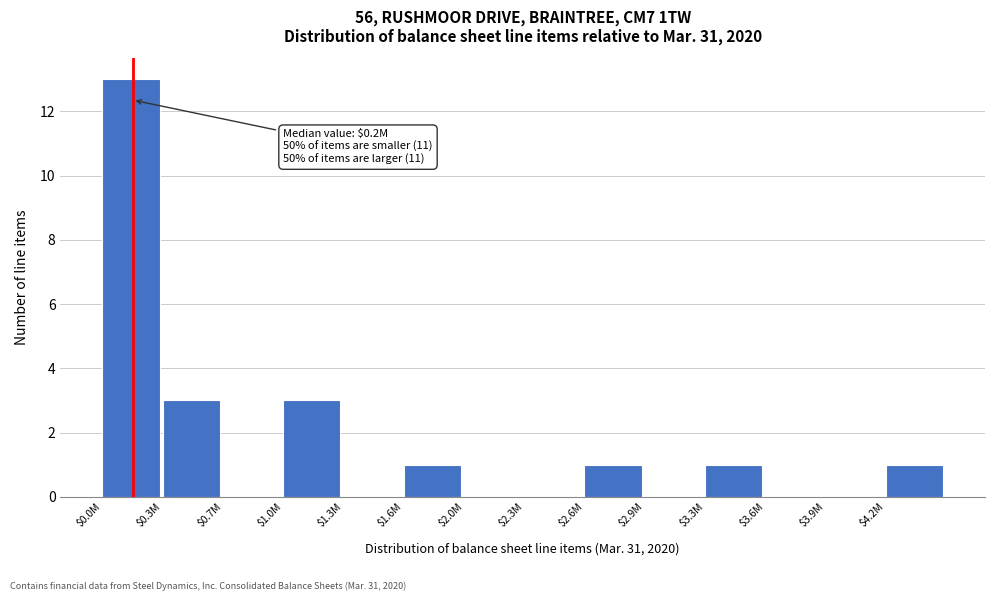

What is the sum of all values?

23